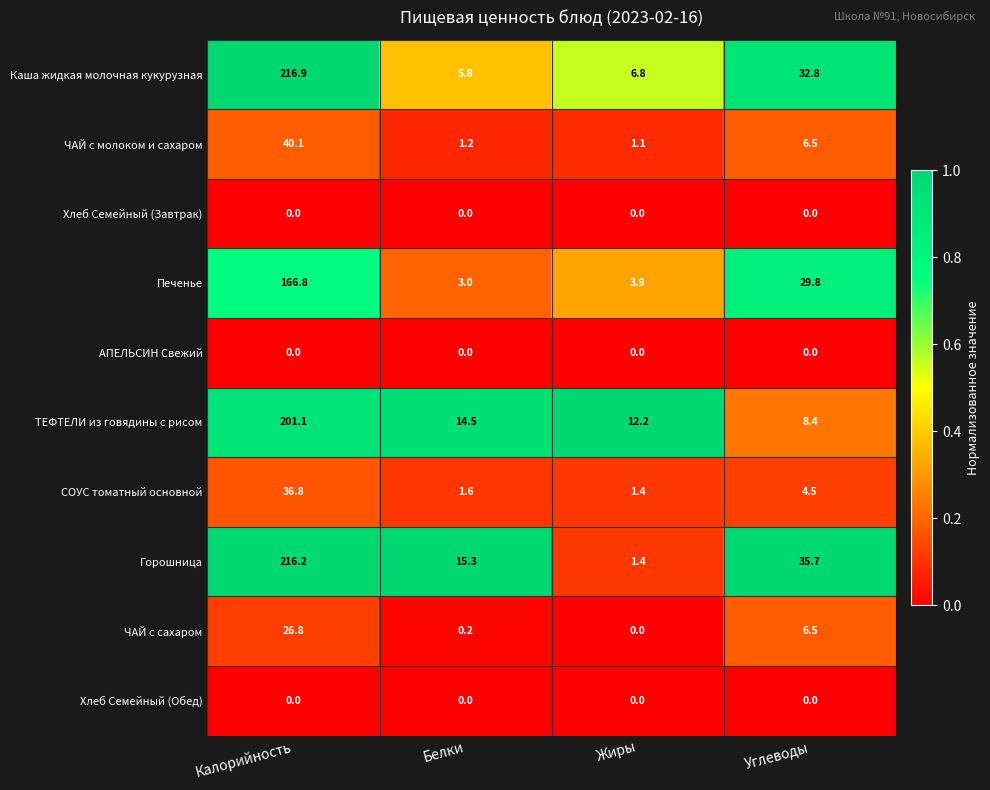

True or false: ЧАЙ с молоком и сахаром has a value of 1.1 at Жиры.

True